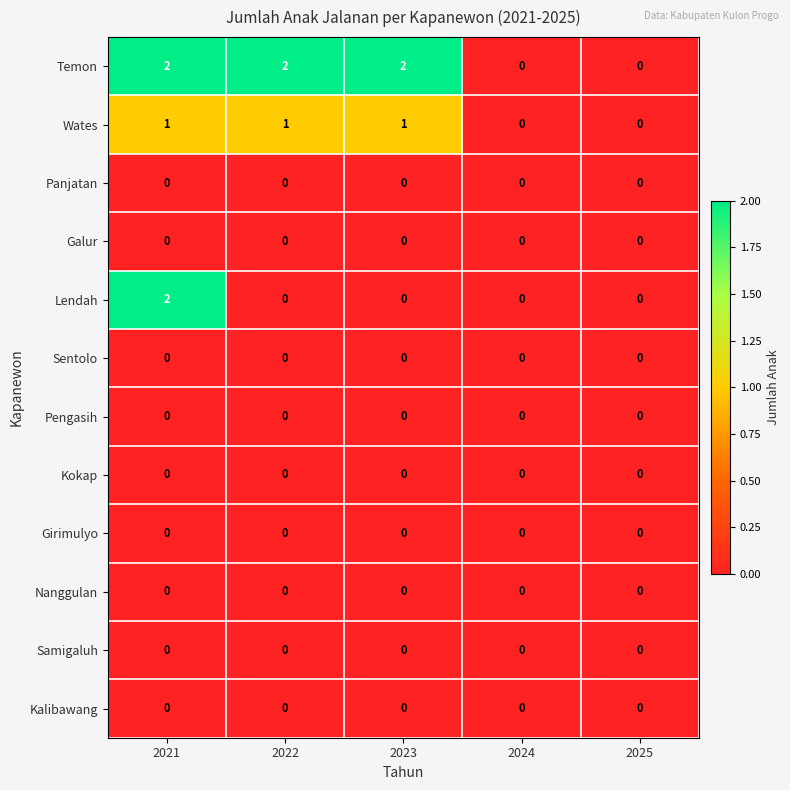

What is the total value across all series at 2021?

5